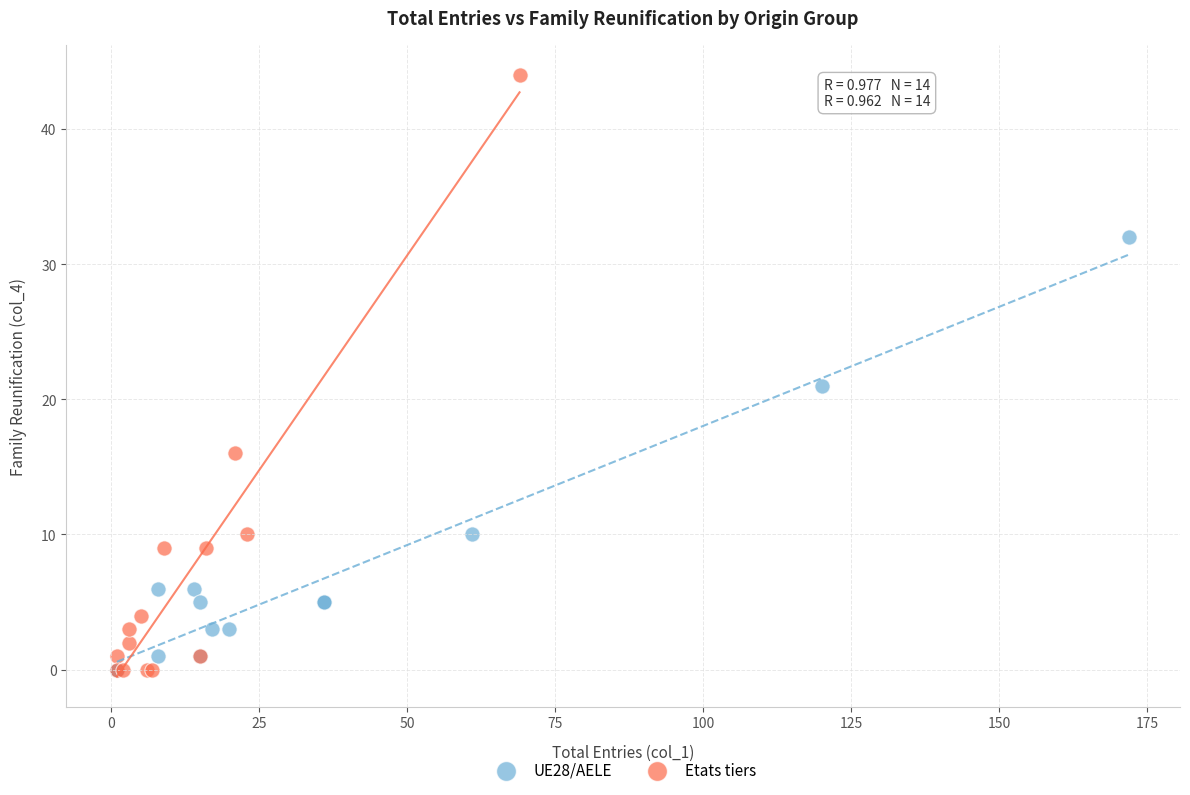

Which series has the widest spread of Y values?

Etats tiers